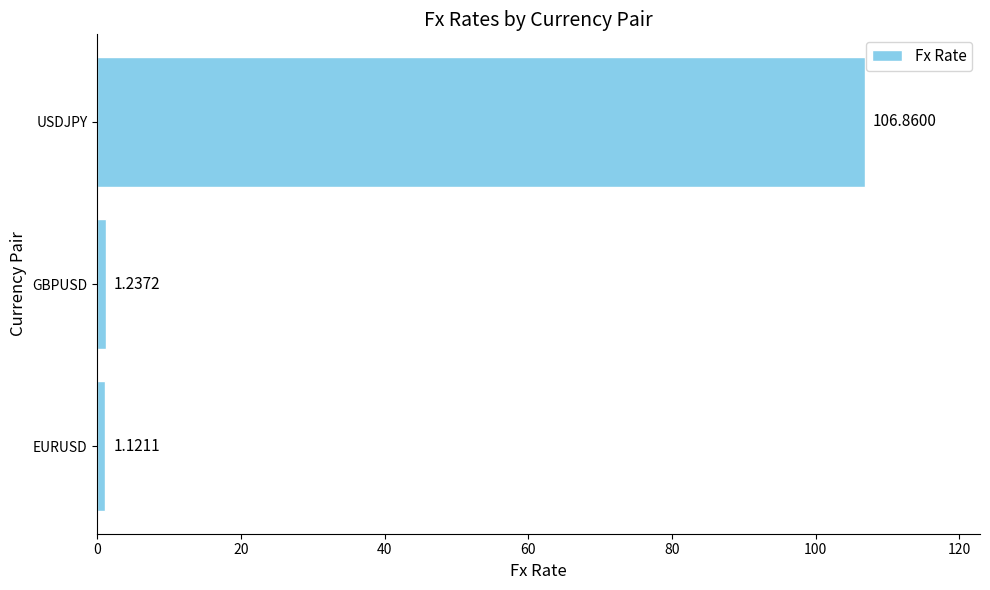

At which category does the chart reach its minimum across all series?

EURUSD